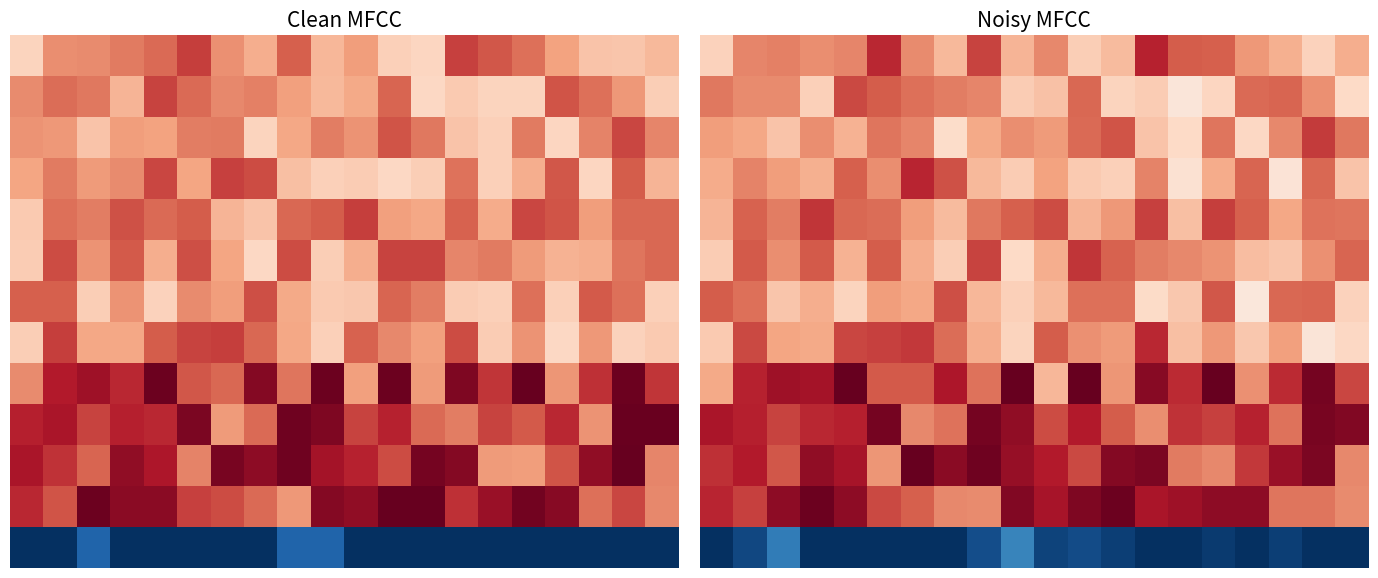

What is the maximum value shown in the chart?

1.1